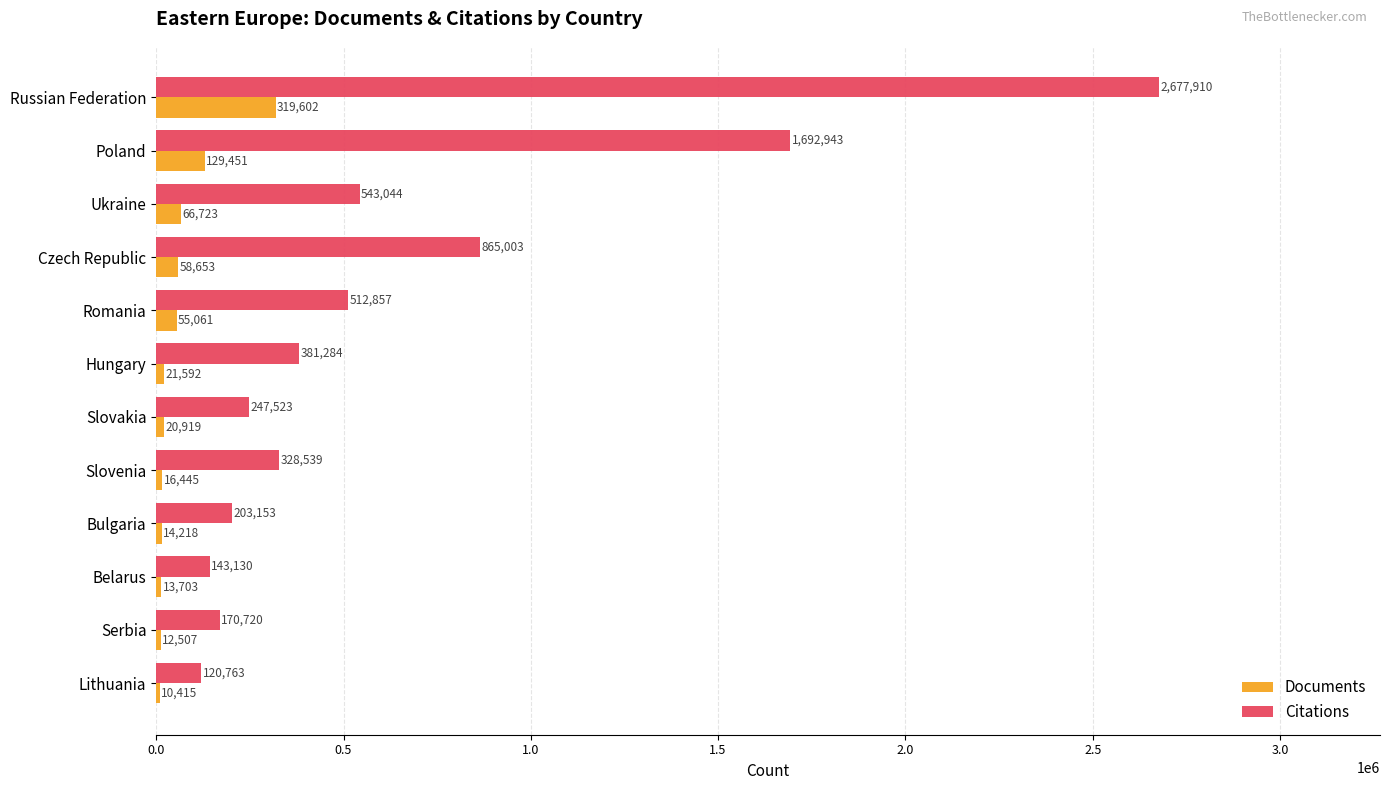

Between Slovenia and Bulgaria, which series saw the biggest shift?

Citations